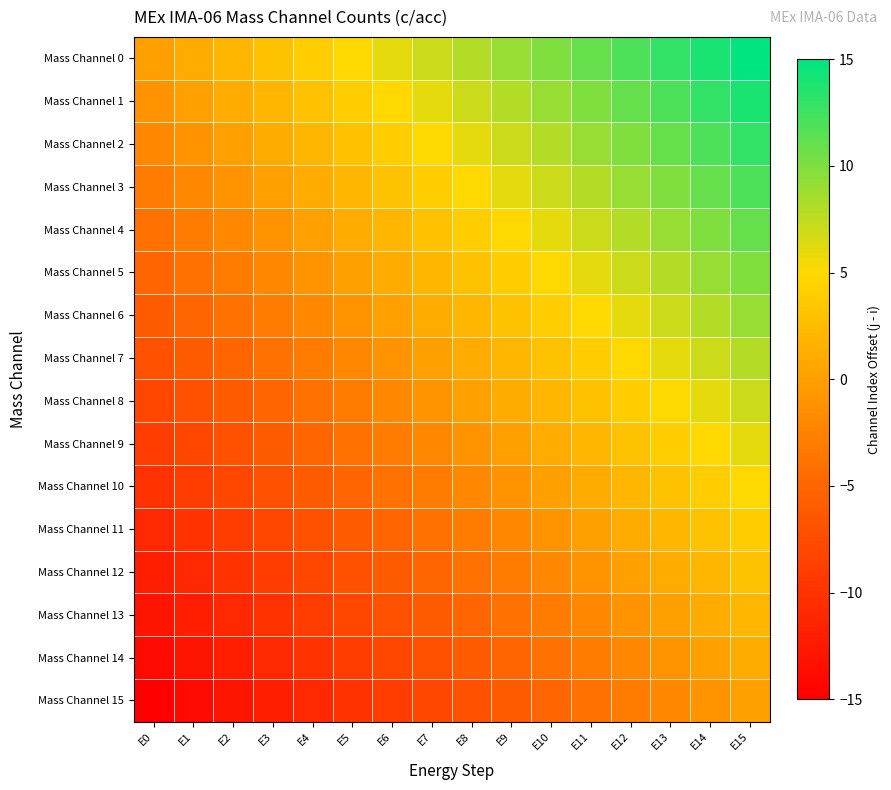

Reading left to right, list all the values displayed in this chart.

Mass Channel 0: E0=0	E1=1	E2=2	E3=3	E4=4	E5=5	E6=6	E7=7	E8=8	E9=9	E10=10	E11=11	E12=12	E13=13	E14=14	E15=15
Mass Channel 1: E0=-1	E1=0	E2=1	E3=2	E4=3	E5=4	E6=5	E7=6	E8=7	E9=8	E10=9	E11=10	E12=11	E13=12	E14=13	E15=14
Mass Channel 2: E0=-2	E1=-1	E2=0	E3=1	E4=2	E5=3	E6=4	E7=5	E8=6	E9=7	E10=8	E11=9	E12=10	E13=11	E14=12	E15=13
Mass Channel 3: E0=-3	E1=-2	E2=-1	E3=0	E4=1	E5=2	E6=3	E7=4	E8=5	E9=6	E10=7	E11=8	E12=9	E13=10	E14=11	E15=12
Mass Channel 4: E0=-4	E1=-3	E2=-2	E3=-1	E4=0	E5=1	E6=2	E7=3	E8=4	E9=5	E10=6	E11=7	E12=8	E13=9	E14=10	E15=11
Mass Channel 5: E0=-5	E1=-4	E2=-3	E3=-2	E4=-1	E5=0	E6=1	E7=2	E8=3	E9=4	E10=5	E11=6	E12=7	E13=8	E14=9	E15=10
Mass Channel 6: E0=-6	E1=-5	E2=-4	E3=-3	E4=-2	E5=-1	E6=0	E7=1	E8=2	E9=3	E10=4	E11=5	E12=6	E13=7	E14=8	E15=9
Mass Channel 7: E0=-7	E1=-6	E2=-5	E3=-4	E4=-3	E5=-2	E6=-1	E7=0	E8=1	E9=2	E10=3	E11=4	E12=5	E13=6	E14=7	E15=8
Mass Channel 8: E0=-8	E1=-7	E2=-6	E3=-5	E4=-4	E5=-3	E6=-2	E7=-1	E8=0	E9=1	E10=2	E11=3	E12=4	E13=5	E14=6	E15=7
Mass Channel 9: E0=-9	E1=-8	E2=-7	E3=-6	E4=-5	E5=-4	E6=-3	E7=-2	E8=-1	E9=0	E10=1	E11=2	E12=3	E13=4	E14=5	E15=6
Mass Channel 10: E0=-10	E1=-9	E2=-8	E3=-7	E4=-6	E5=-5	E6=-4	E7=-3	E8=-2	E9=-1	E10=0	E11=1	E12=2	E13=3	E14=4	E15=5
Mass Channel 11: E0=-11	E1=-10	E2=-9	E3=-8	E4=-7	E5=-6	E6=-5	E7=-4	E8=-3	E9=-2	E10=-1	E11=0	E12=1	E13=2	E14=3	E15=4
Mass Channel 12: E0=-12	E1=-11	E2=-10	E3=-9	E4=-8	E5=-7	E6=-6	E7=-5	E8=-4	E9=-3	E10=-2	E11=-1	E12=0	E13=1	E14=2	E15=3
Mass Channel 13: E0=-13	E1=-12	E2=-11	E3=-10	E4=-9	E5=-8	E6=-7	E7=-6	E8=-5	E9=-4	E10=-3	E11=-2	E12=-1	E13=0	E14=1	E15=2
Mass Channel 14: E0=-14	E1=-13	E2=-12	E3=-11	E4=-10	E5=-9	E6=-8	E7=-7	E8=-6	E9=-5	E10=-4	E11=-3	E12=-2	E13=-1	E14=0	E15=1
Mass Channel 15: E0=-15	E1=-14	E2=-13	E3=-12	E4=-11	E5=-10	E6=-9	E7=-8	E8=-7	E9=-6	E10=-5	E11=-4	E12=-3	E13=-2	E14=-1	E15=0